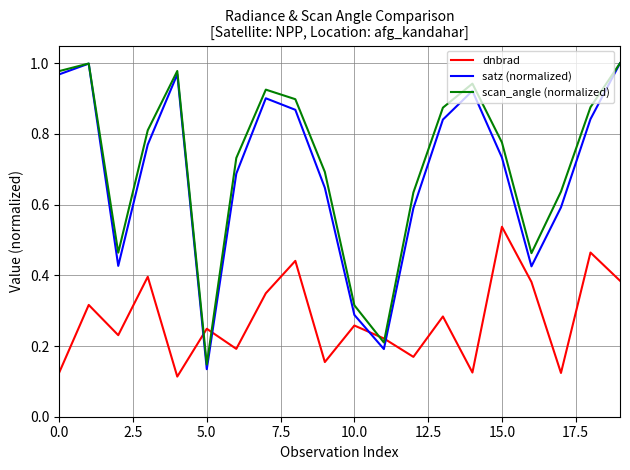

Which series has the widest spread of values?

satz (normalized)